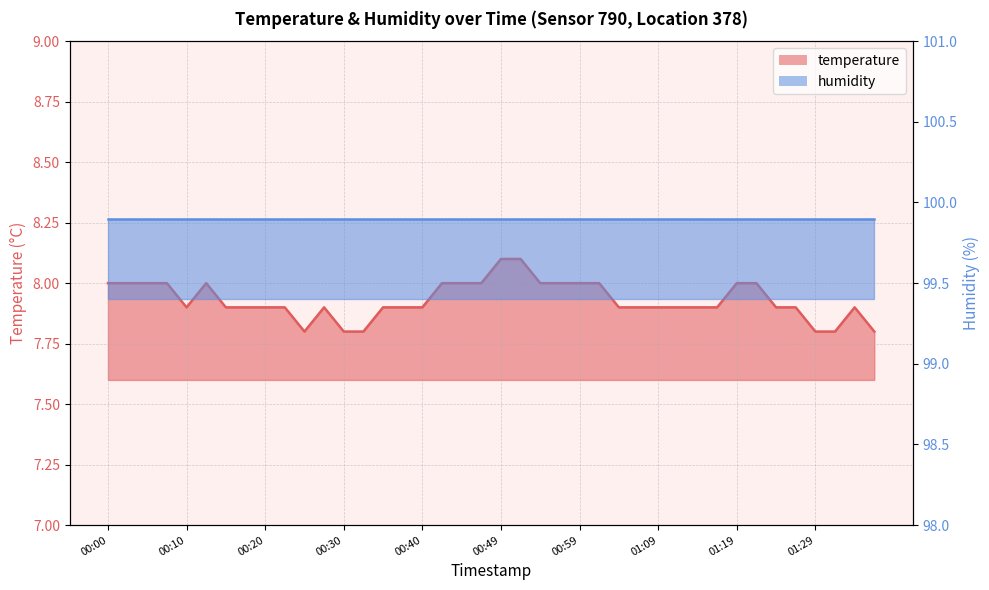

What is the greatest value displayed?

8.1